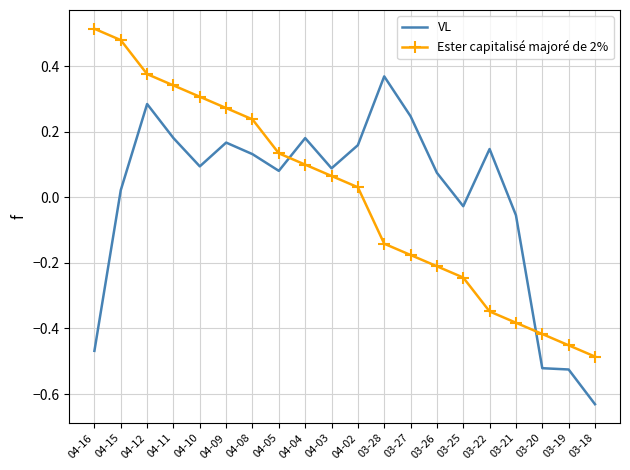

The Ester capitalisé majoré de 2% series shows 0.1 at 04-09. True or false?

False